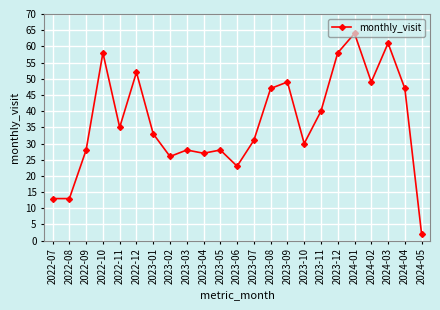

Reading right to left, transcribe all the data shown in this chart.

2	47	61	49	64	58	40	30	49	47	31	23	28	27	28	26	33	52	35	58	28	13	13